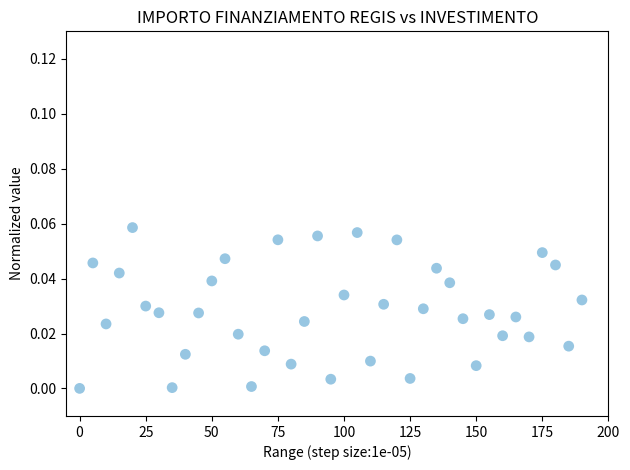

What is the range of X values (max minus min)?

190.0